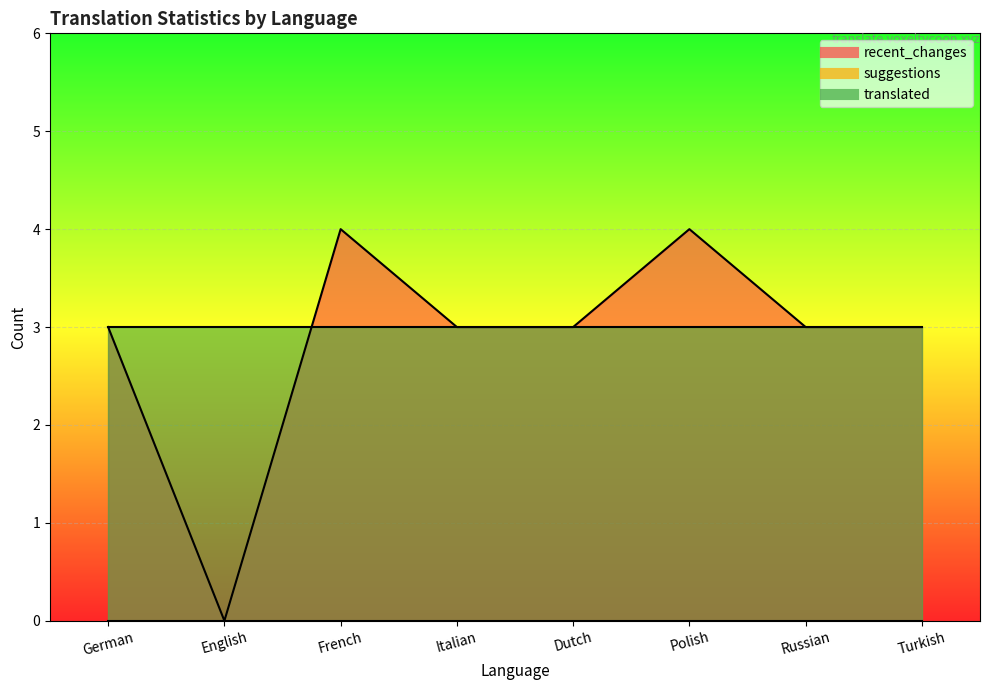

Reading right to left, list all the values displayed in this chart.

recent_changes: Turkish=3	Russian=3	Polish=4	Dutch=3	Italian=3	French=4	English=0	German=3
suggestions: Turkish=0	Russian=0	Polish=0	Dutch=0	Italian=0	French=0	English=0	German=0
translated: Turkish=3	Russian=3	Polish=3	Dutch=3	Italian=3	French=3	English=3	German=3